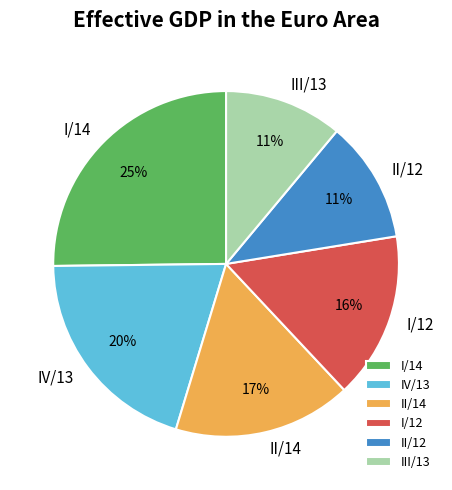

True or false: I/12 accounts for 21% of the total.

False